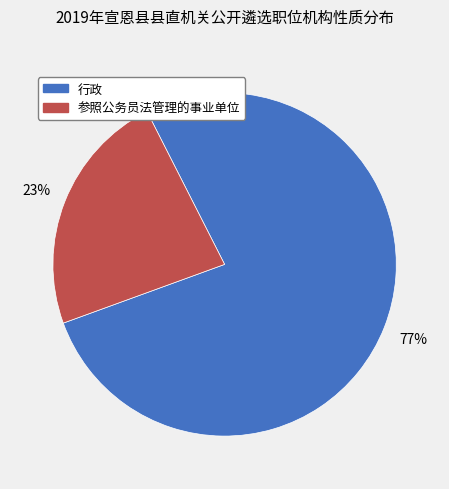

What percentage is the 参照公务员法管理的事业单位 slice, to the nearest percent?

23%